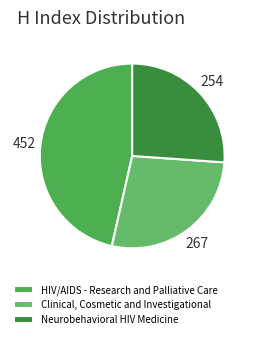

To the nearest percent, what is the difference between the largest and smallest slice percentages?

20%